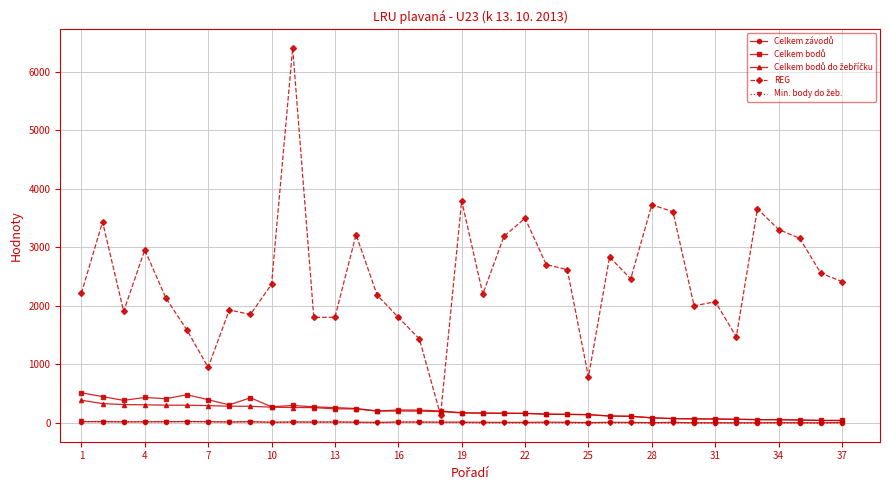

Which series has the largest total across all categories?

REG